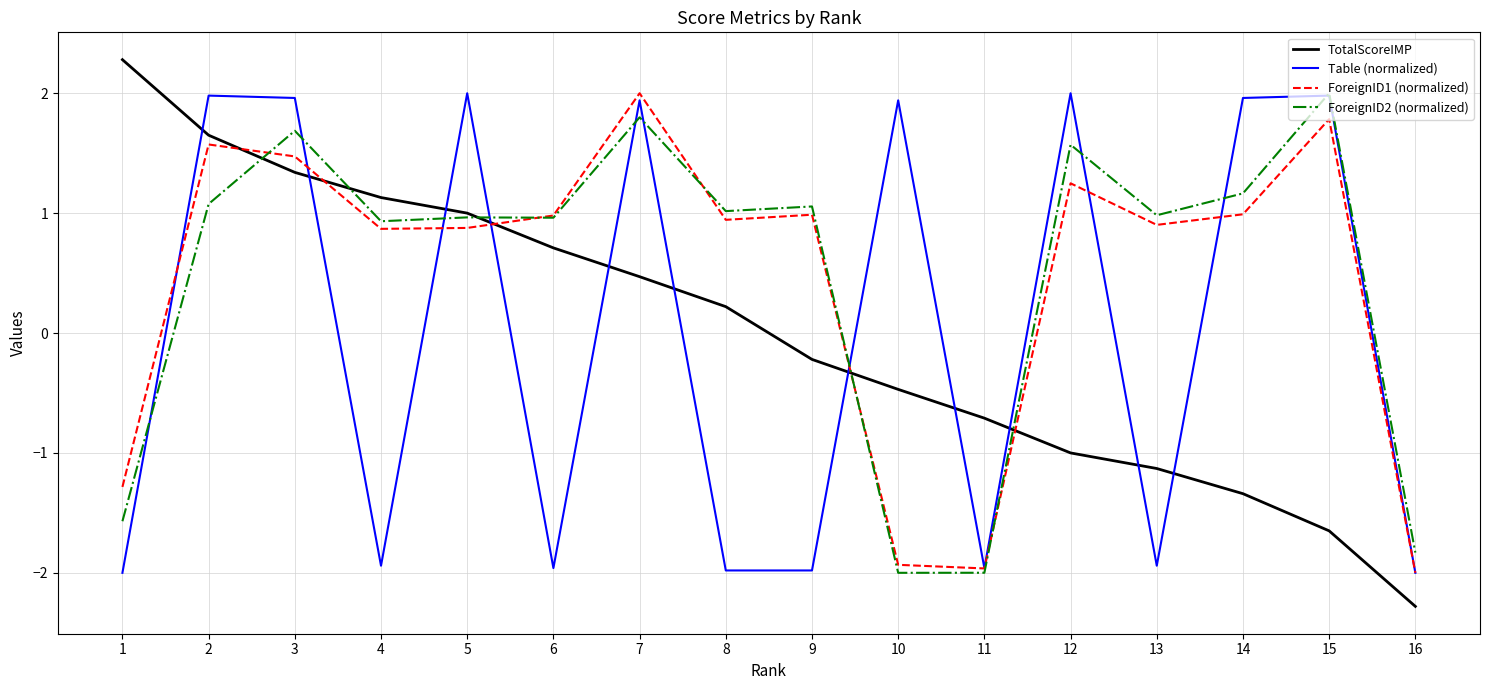

Is the value of ForeignID1 (normalized) at 1 greater than the value of ForeignID2 (normalized) at 12?

No